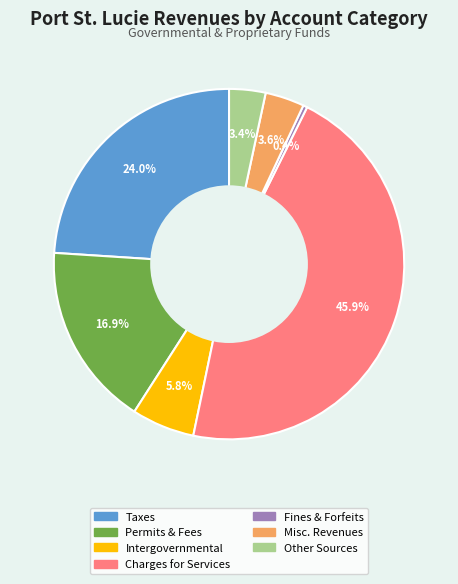

Does any single category account for the majority?

No